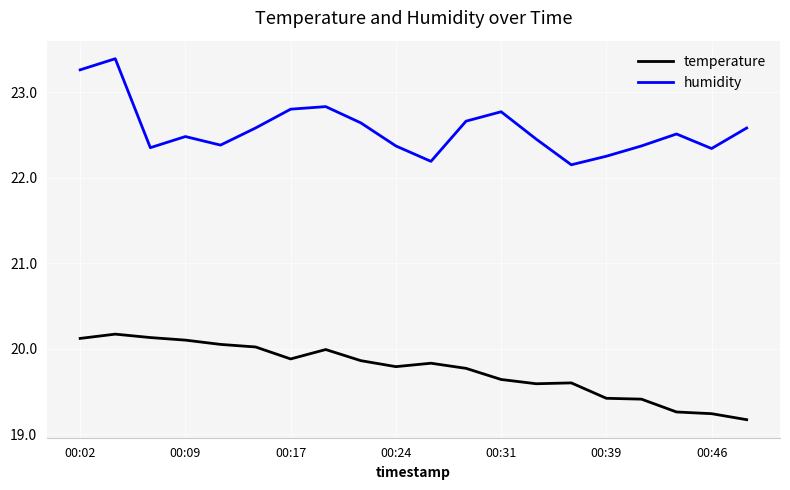

At how many categories does at least one series exceed 19?

20